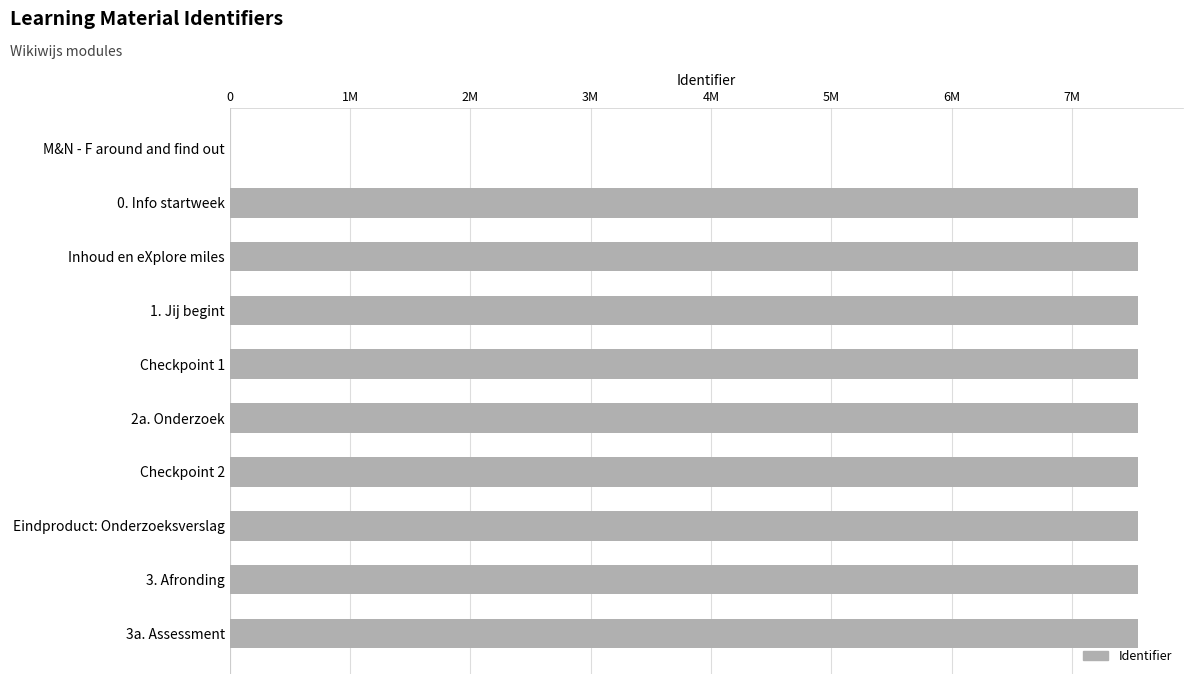

What is the difference between the second highest and minimum values?

7546428